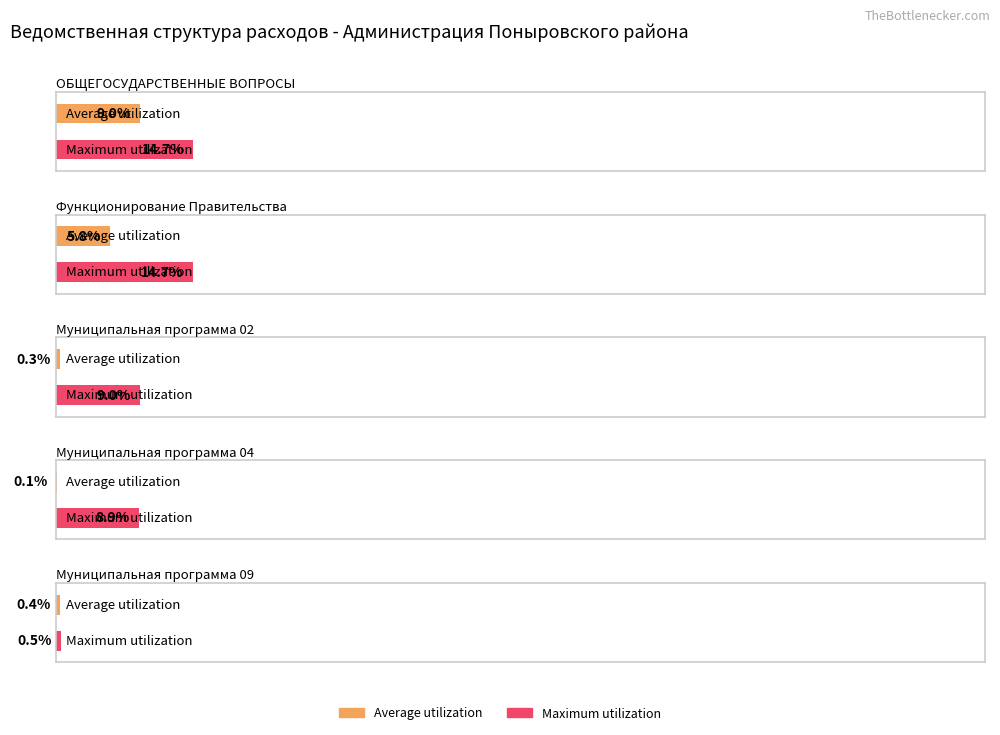

Which series has the widest spread of values?

Maximum utilization